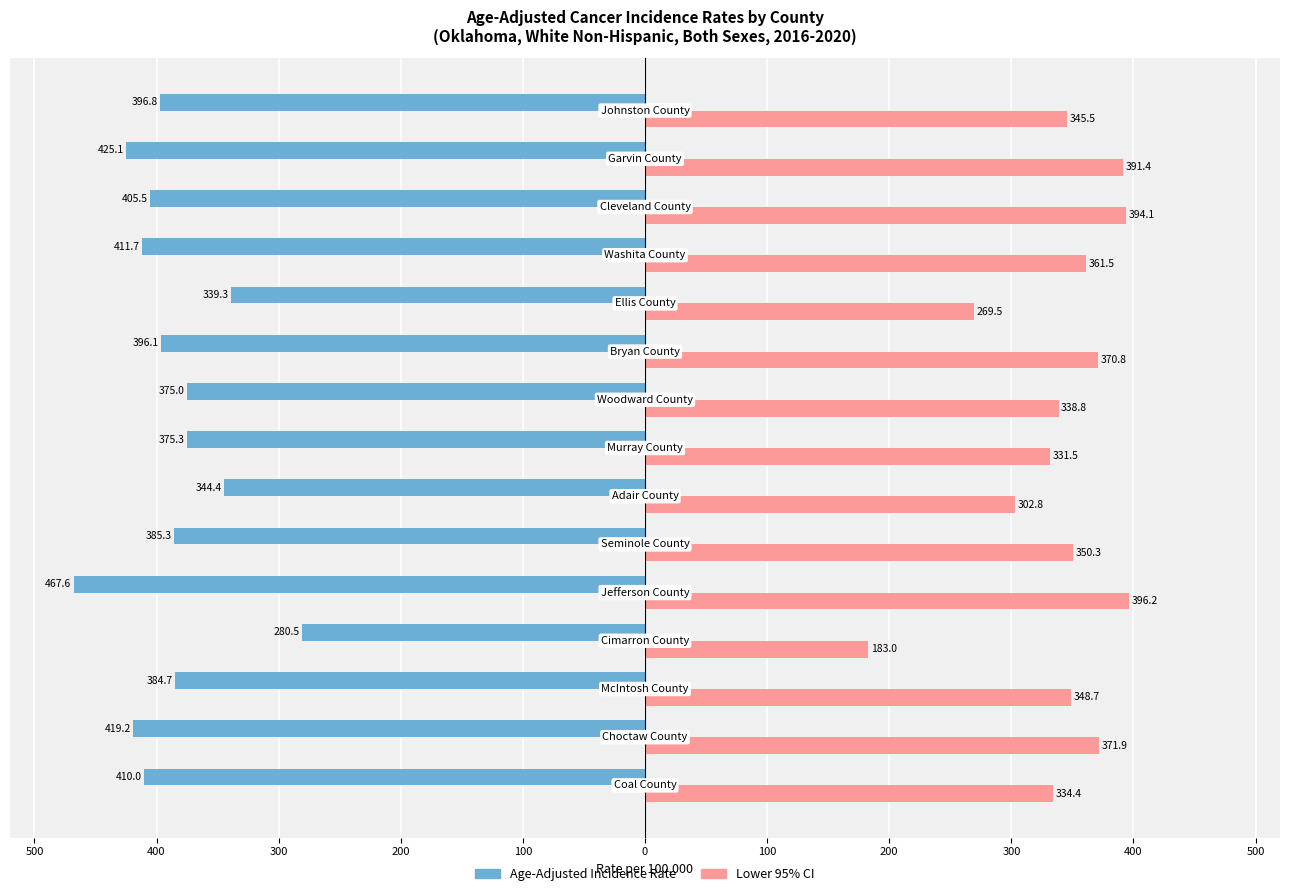

What are all the series names shown in the legend?

Age-Adjusted Incidence Rate, Lower 95% CI